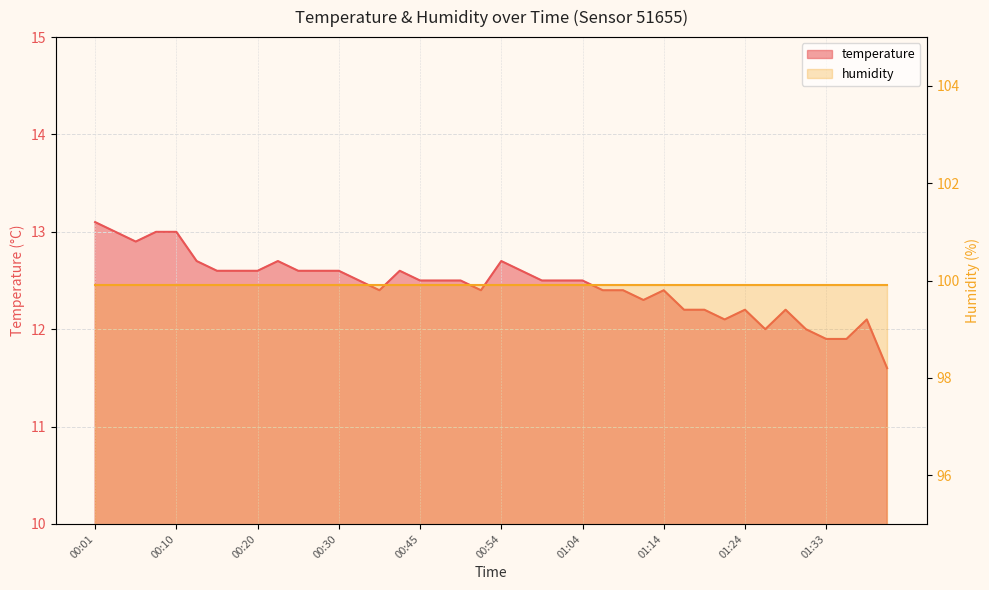

True or false: the data has more than 0 interior local peaks.

True